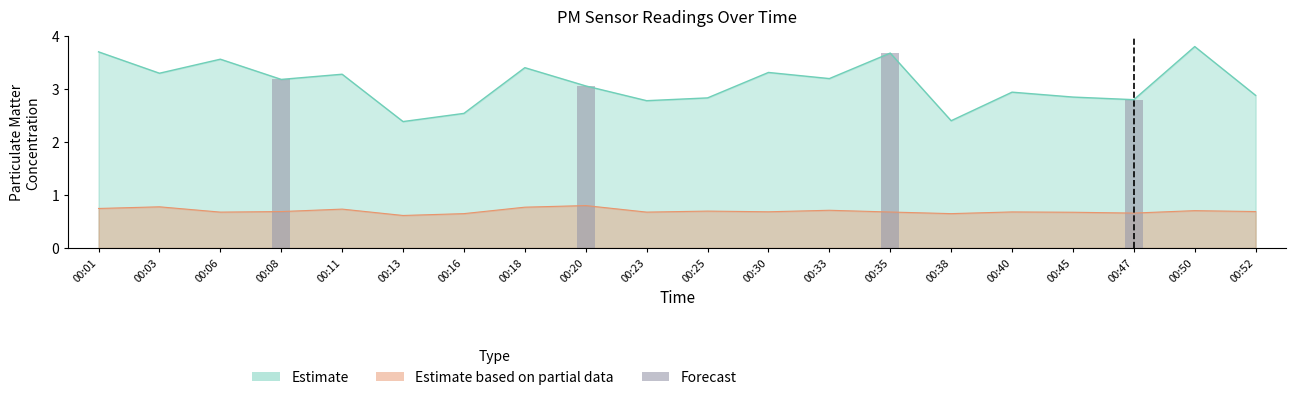

What is the greatest value displayed?

3.8